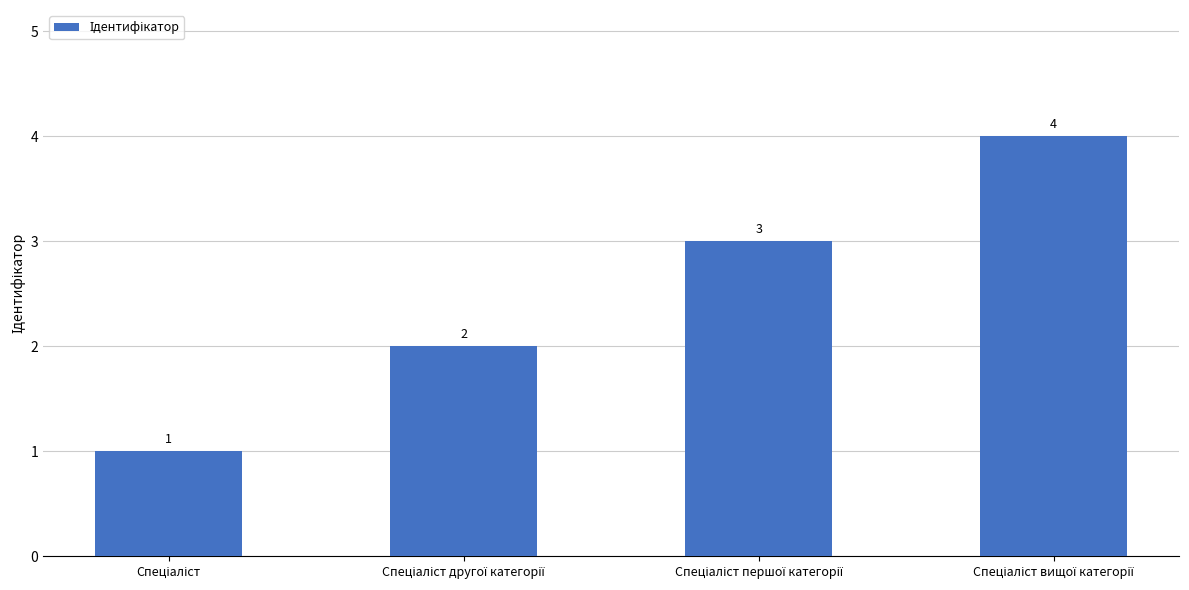

Does the chart contain any negative values?

No